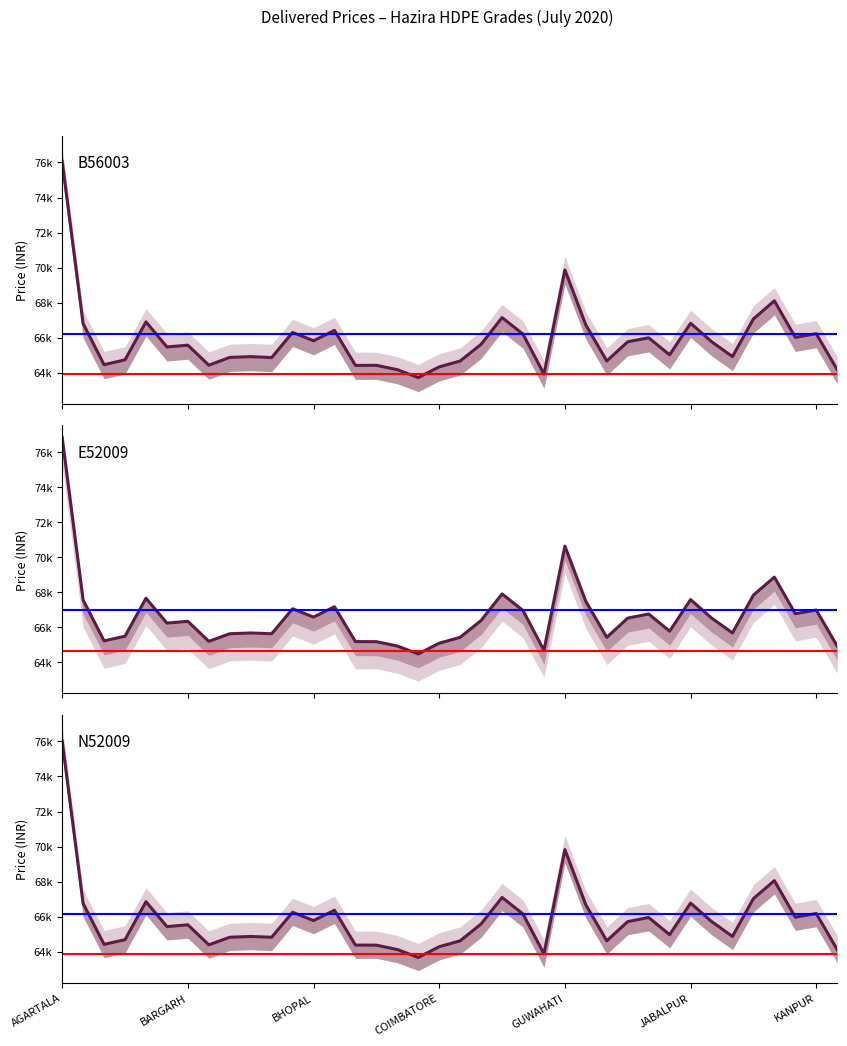

Which series has the largest range (max minus min)?

E52009